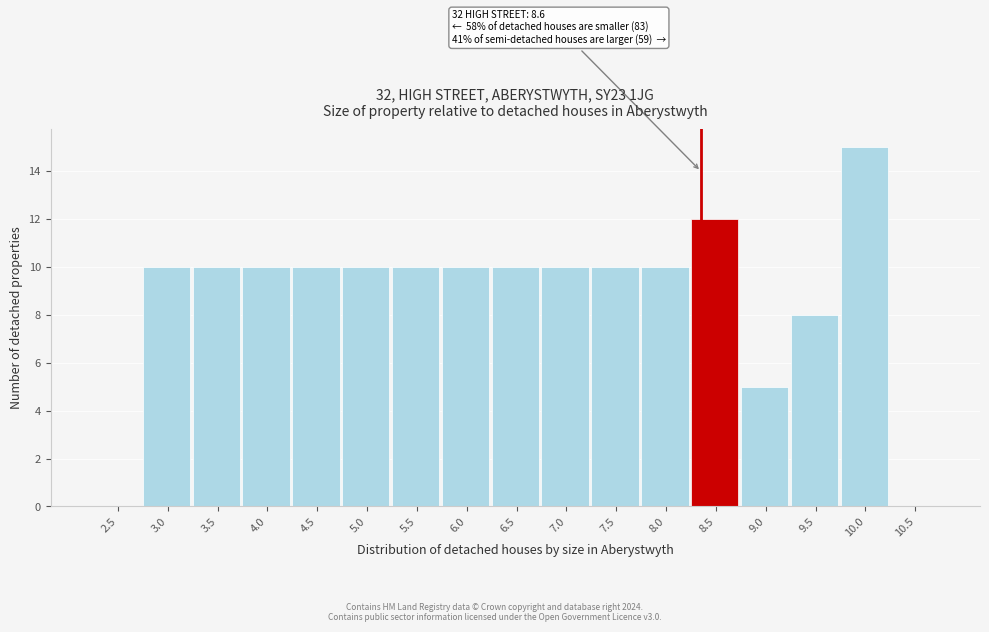

Reading left to right, what are all the values shown in this chart?

2.5=0	3.0=10	3.5=10	4.0=10	4.5=10	5.0=10	5.5=10	6.0=10	6.5=10	7.0=10	7.5=10	8.0=10	8.5=12	9.0=5	9.5=8	10.0=15	10.5=0